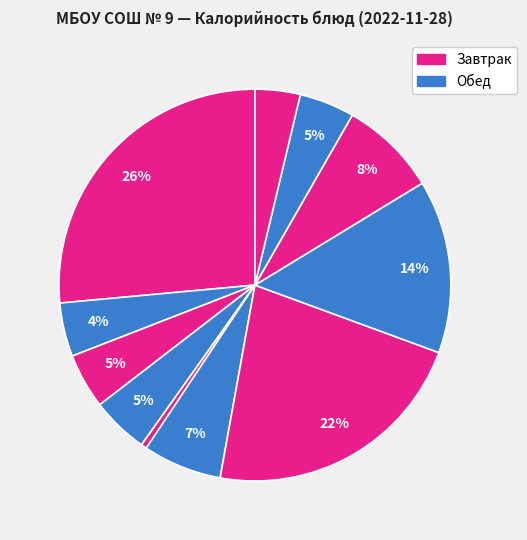

How many slices are in this pie chart?

11